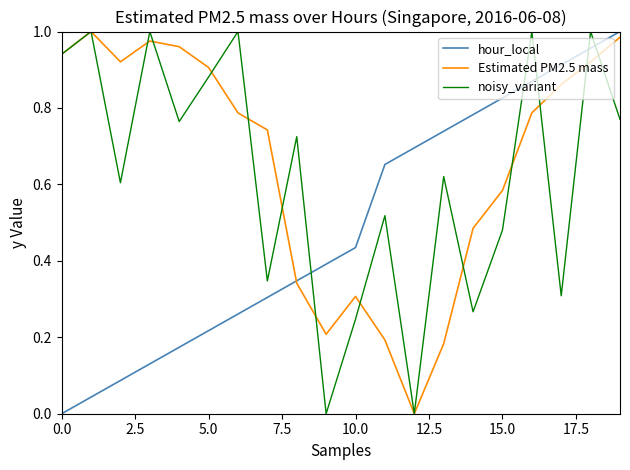

After their last crossing, which series has the higher values: noisy_variant or hour_local?

hour_local